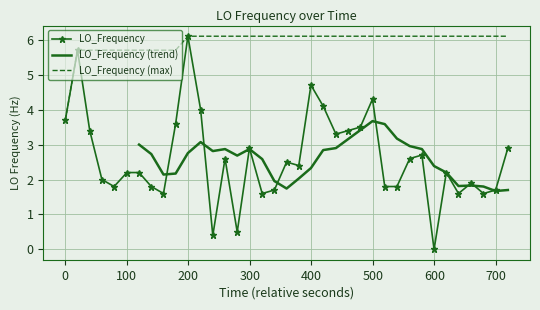

What is the lowest value of the LO_Frequency (max) series?

3.7